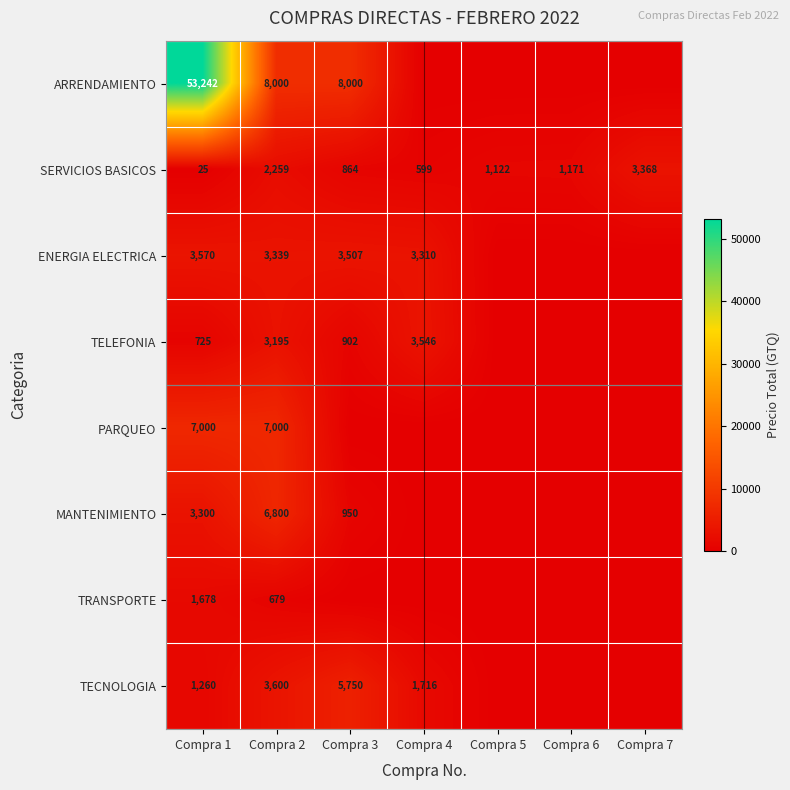

Where does the SERVICIOS BASICOS series first go above 1122?

Compra 2